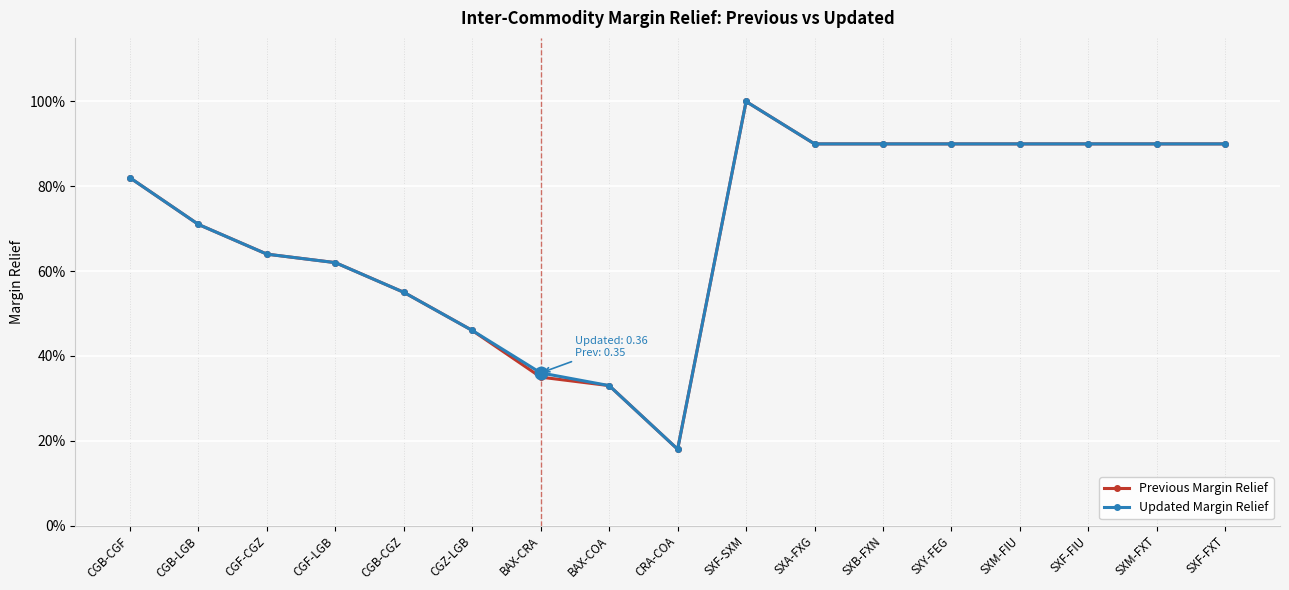

What are all the series names shown in the legend?

Previous Margin Relief, Updated Margin Relief